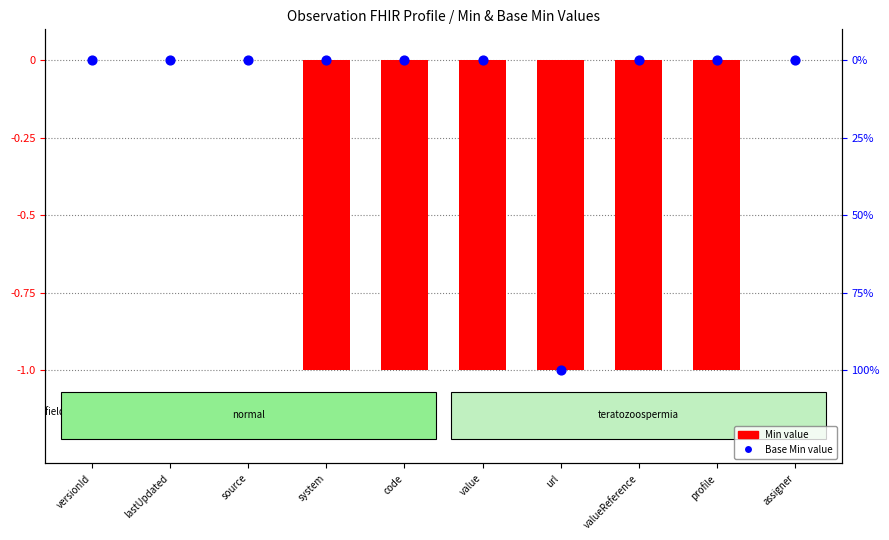

Which series reaches the maximum Y coordinate?

Min value